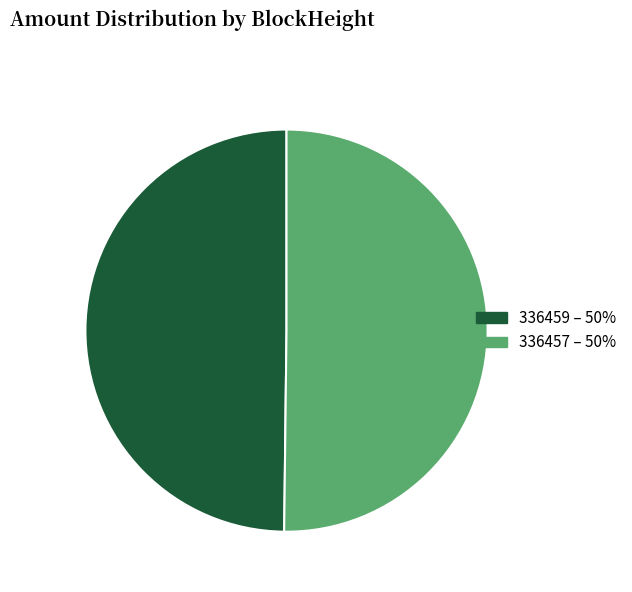

How many slices are in this pie chart?

2